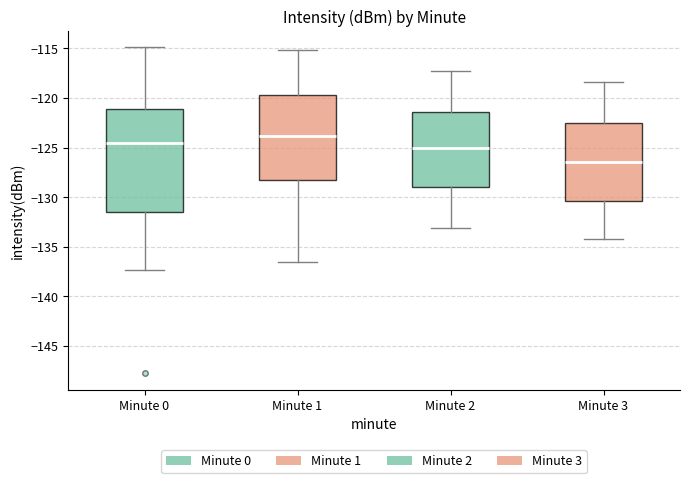

Reading left to right, read every box against the y-axis: the position of its median line, the range the box covers, and the ends of its whiskers. The values are not printed on the chart, so give them approximately, as read against the axis.

Minute 0: median -124.5, box -131.5 to -121.0, whiskers -137.5 to -115.0
Minute 1: median -124.0, box -128.0 to -119.5, whiskers -136.5 to -115.0
Minute 2: median -125.0, box -129.0 to -121.5, whiskers -133.0 to -117.0
Minute 3: median -126.5, box -130.5 to -122.5, whiskers -134.0 to -118.5